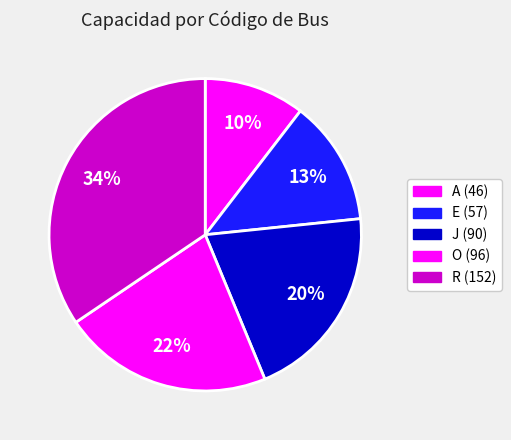

Does O account for over 50% of the chart?

No